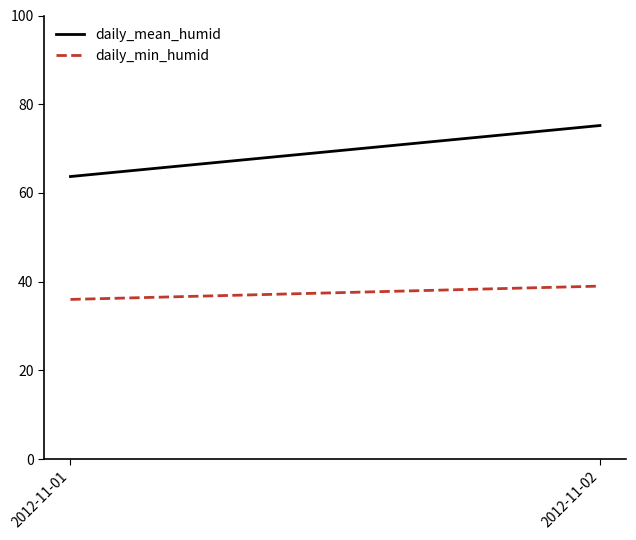

Is it true that daily_min_humid equals 39.0 at 2012-11-02?

True